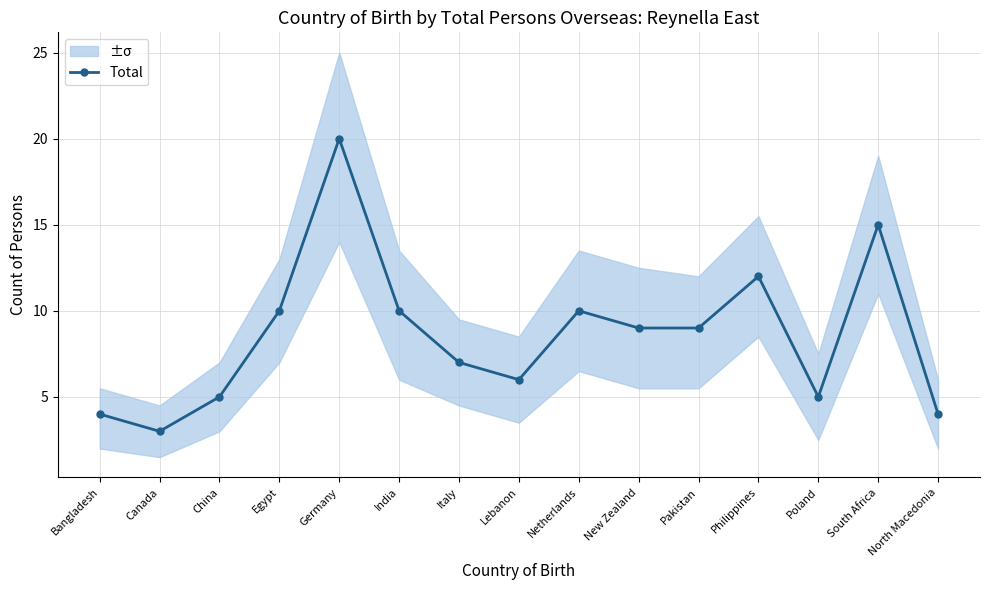

Which has a higher value, Lebanon or Bangladesh?

Lebanon